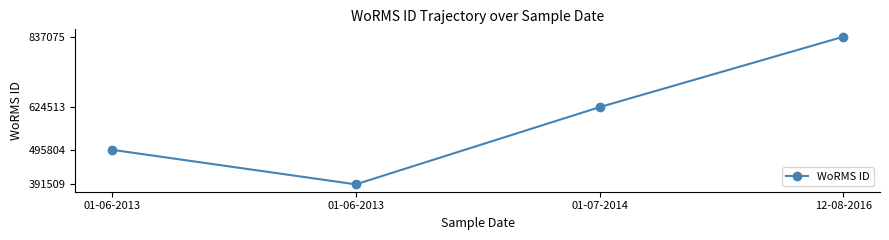

List the labels in order of value, largest first.

12-08-2016, 01-07-2014, 01-06-2013, 01-06-2013